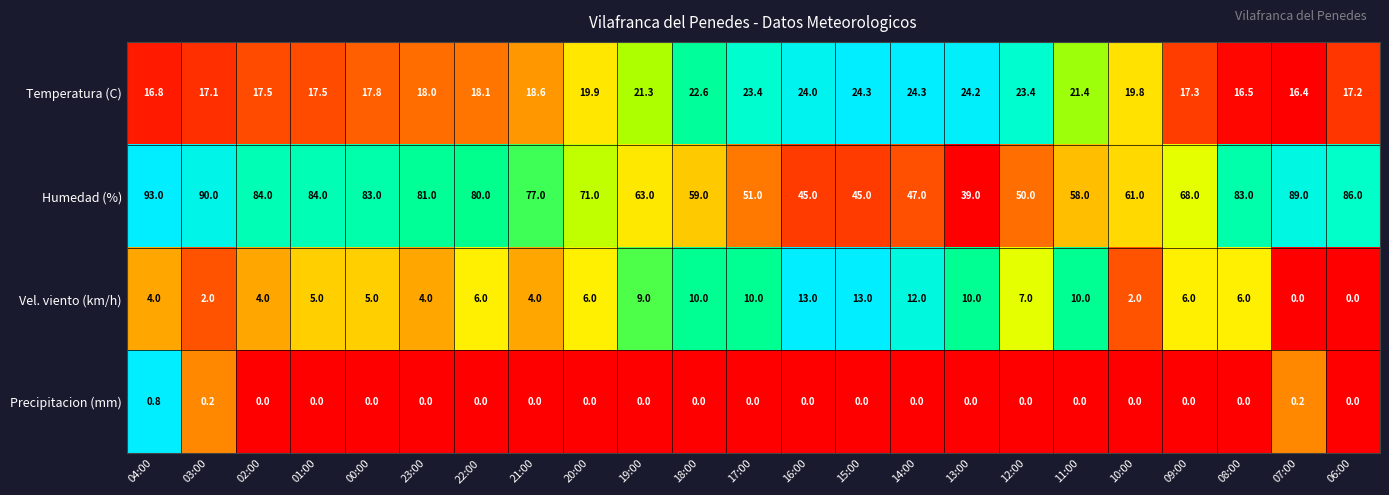

Rank the series by their maximum value, from lowest to highest.

Precipitacion (mm), Vel. viento (km/h), Temperatura (C), Humedad (%)